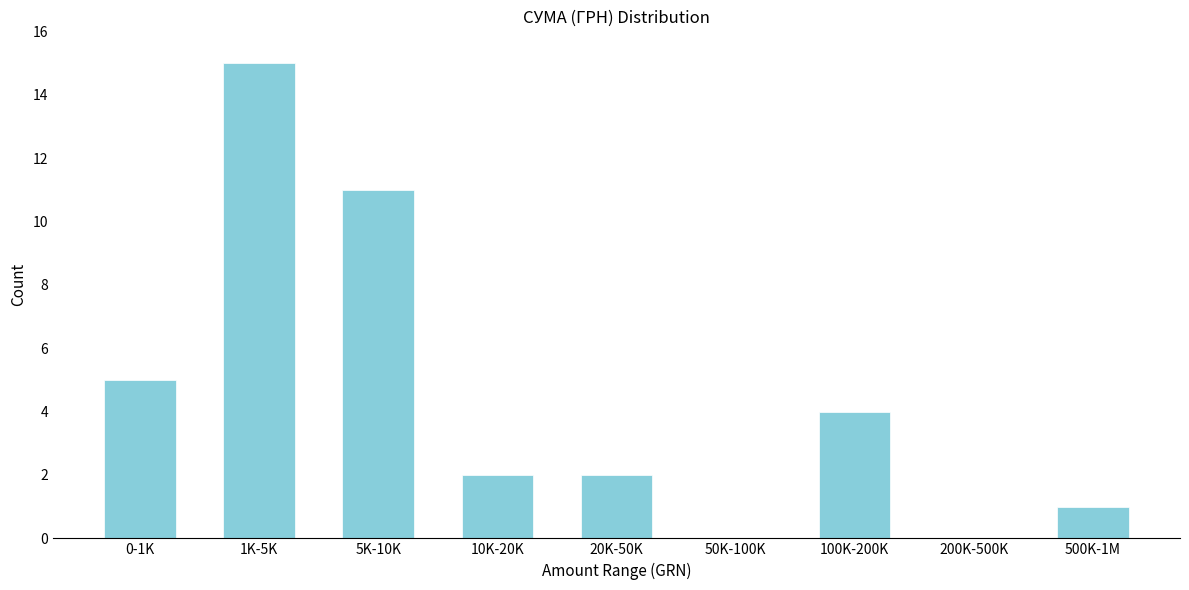

Reading left to right, extract all data points from this chart.

0-1K=5	1K-5K=15	5K-10K=11	10K-20K=2	20K-50K=2	50K-100K=0	100K-200K=4	200K-500K=0	500K-1M=1